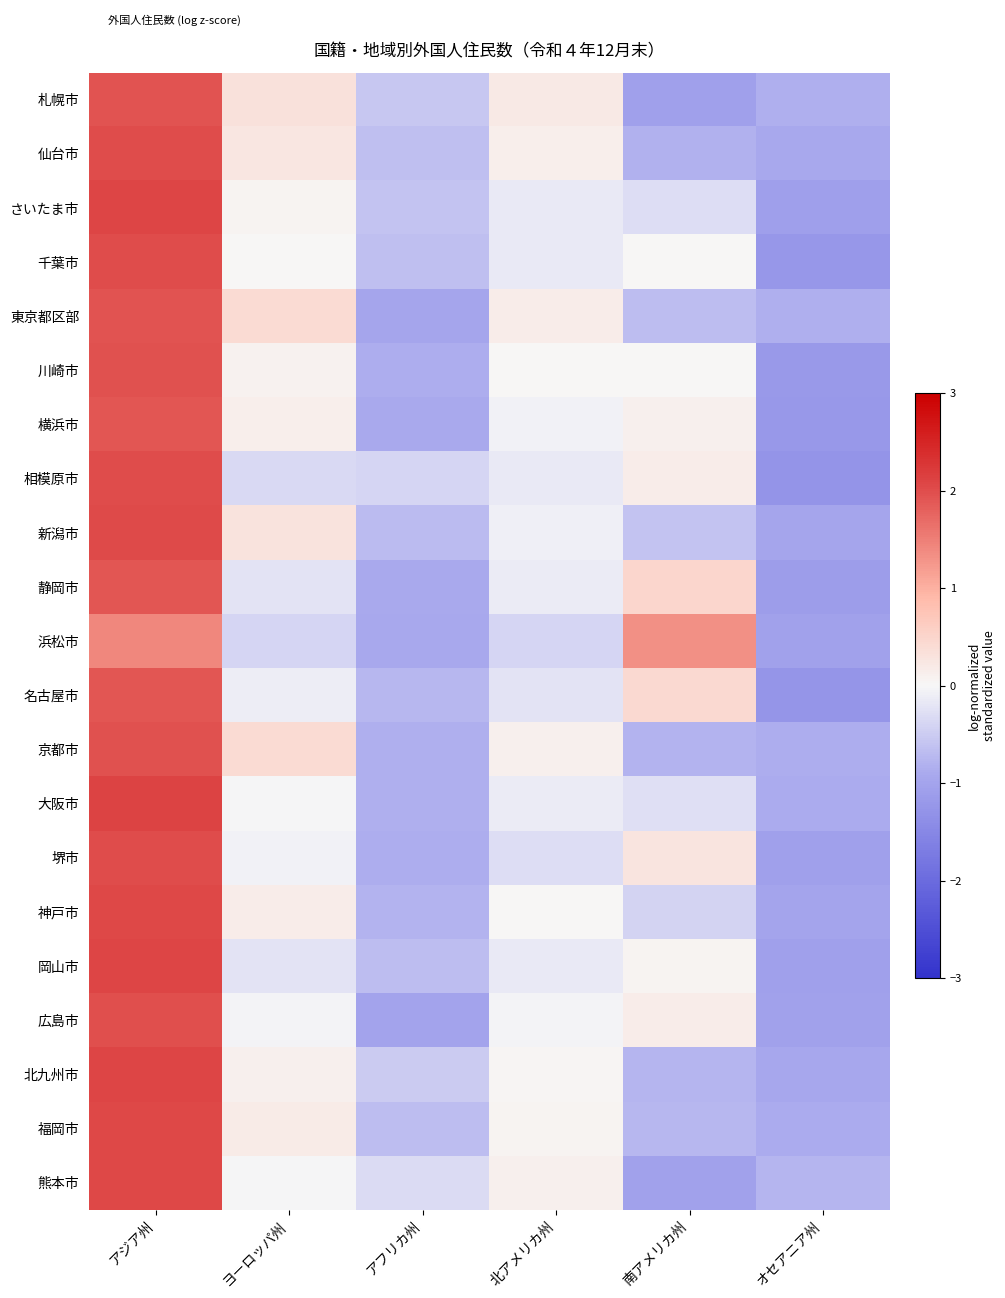

At オセアニア州, list the series in order from largest to smallest.

熊本市, 札幌市, 東京都区部, 京都市, 大阪市, 福岡市, 仙台市, 北九州市, 新潟市, 神戸市, 浜松市, 広島市, 岡山市, 堺市, さいたま市, 静岡市, 川崎市, 横浜市, 千葉市, 名古屋市, 相模原市